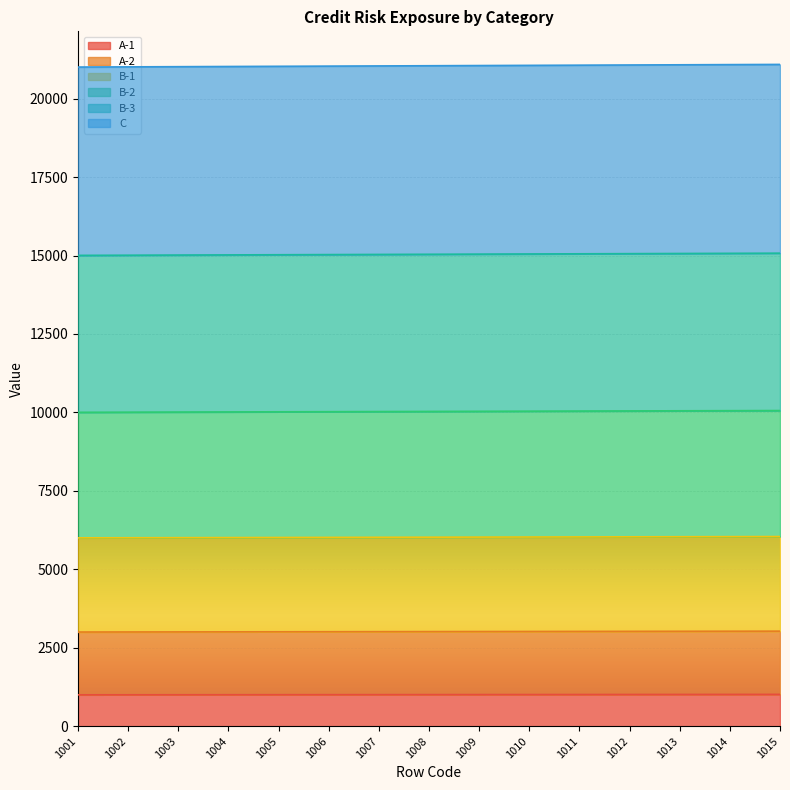

What is the maximum value shown in the chart?

21090